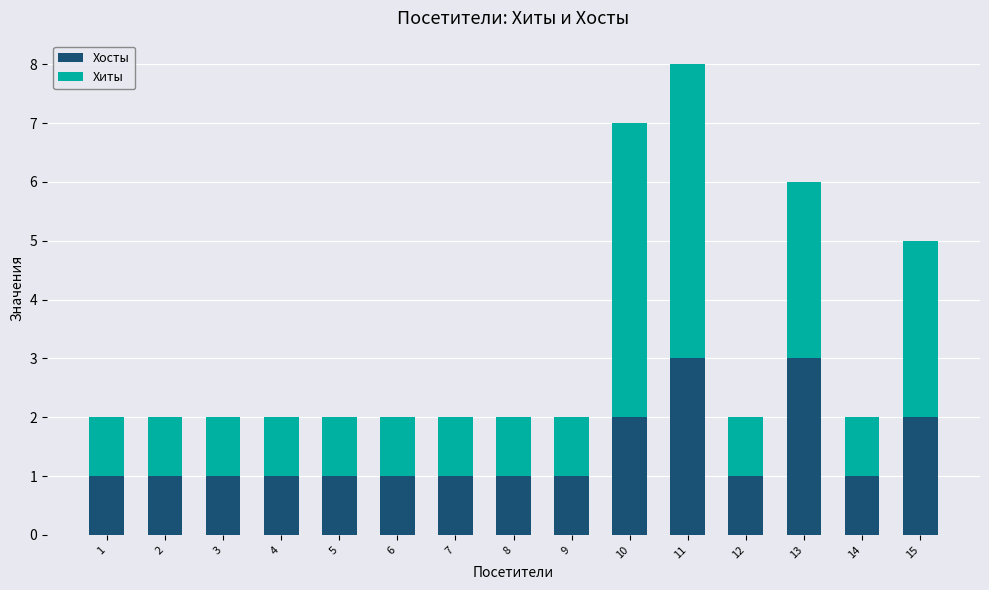

What is the highest value of the Хосты series?

3